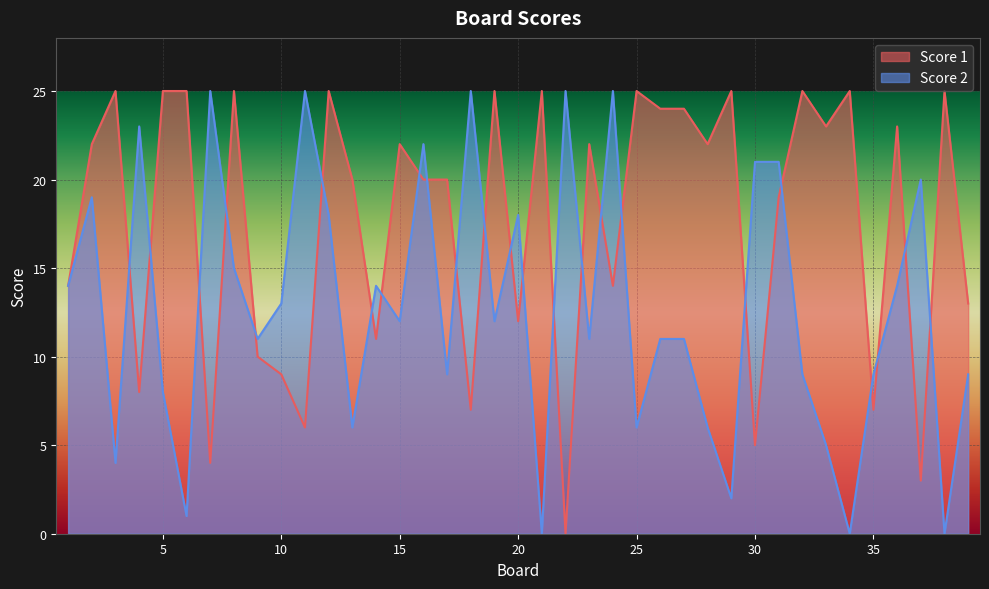

Where is the first local minimum for Score 2?

3